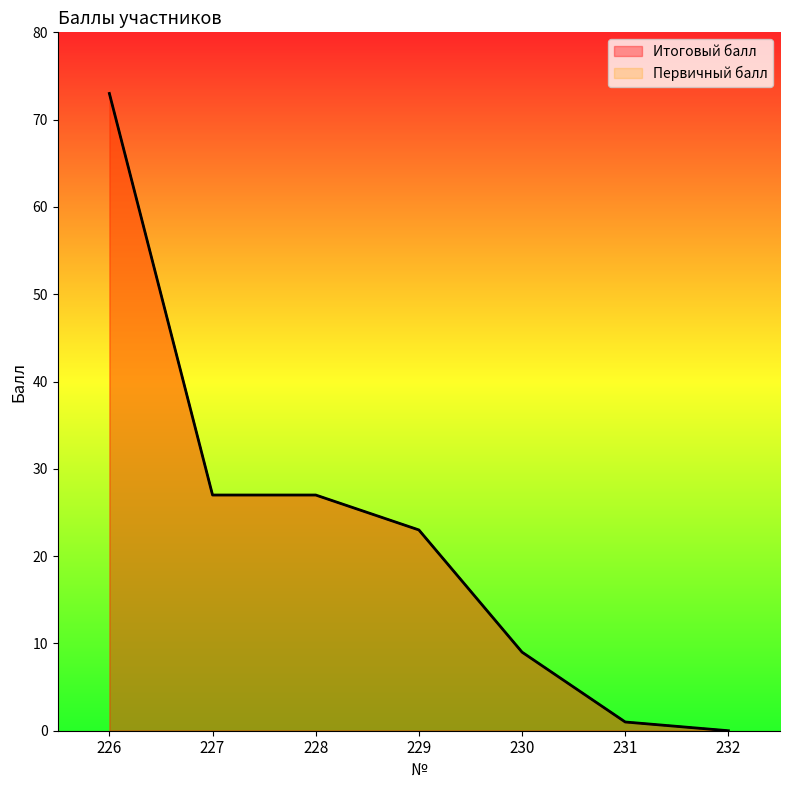

What is the average value of the Итоговый балл series?

23